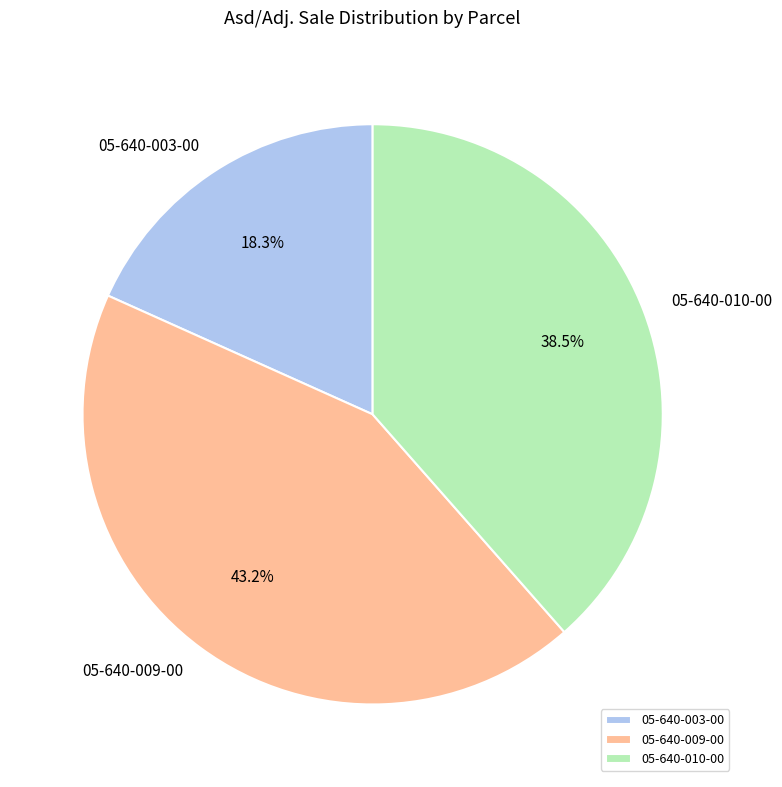

Approximately how many times larger is the value at 05-640-003-00 compared to 05-640-009-00?

0.4